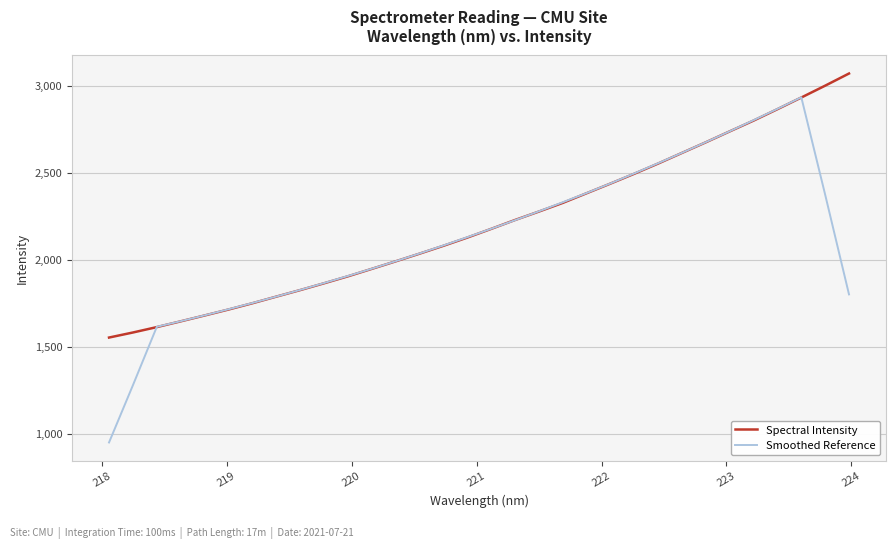

True or false: Smoothed Reference has more than 2 interior local peaks.

False